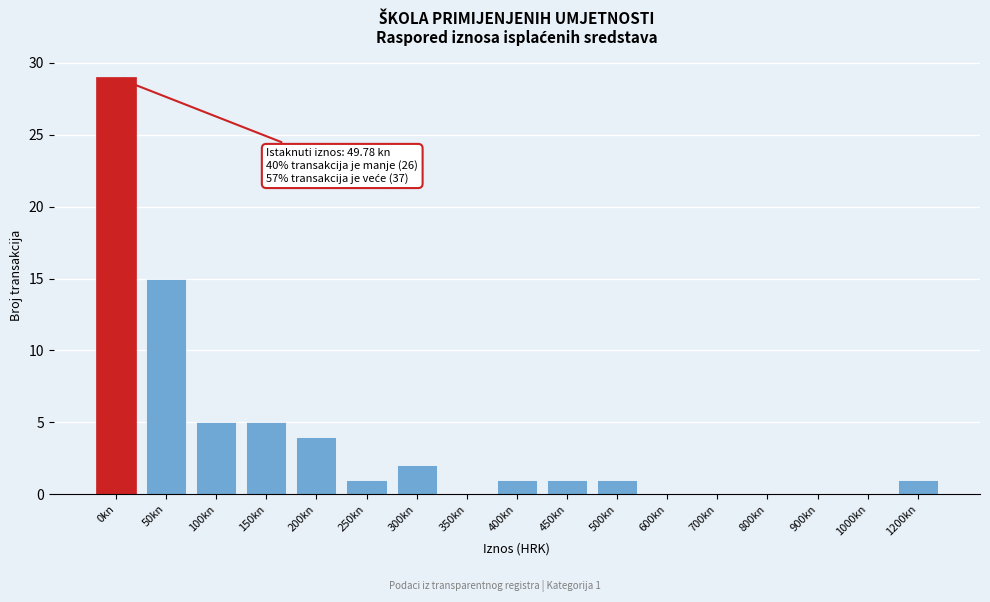

Reading left to right, what are all the values shown in this chart?

0kn=29	50kn=15	100kn=5	150kn=5	200kn=4	250kn=1	300kn=2	350kn=0	400kn=1	450kn=1	500kn=1	600kn=0	700kn=0	800kn=0	900kn=0	1000kn=0	1200kn=1